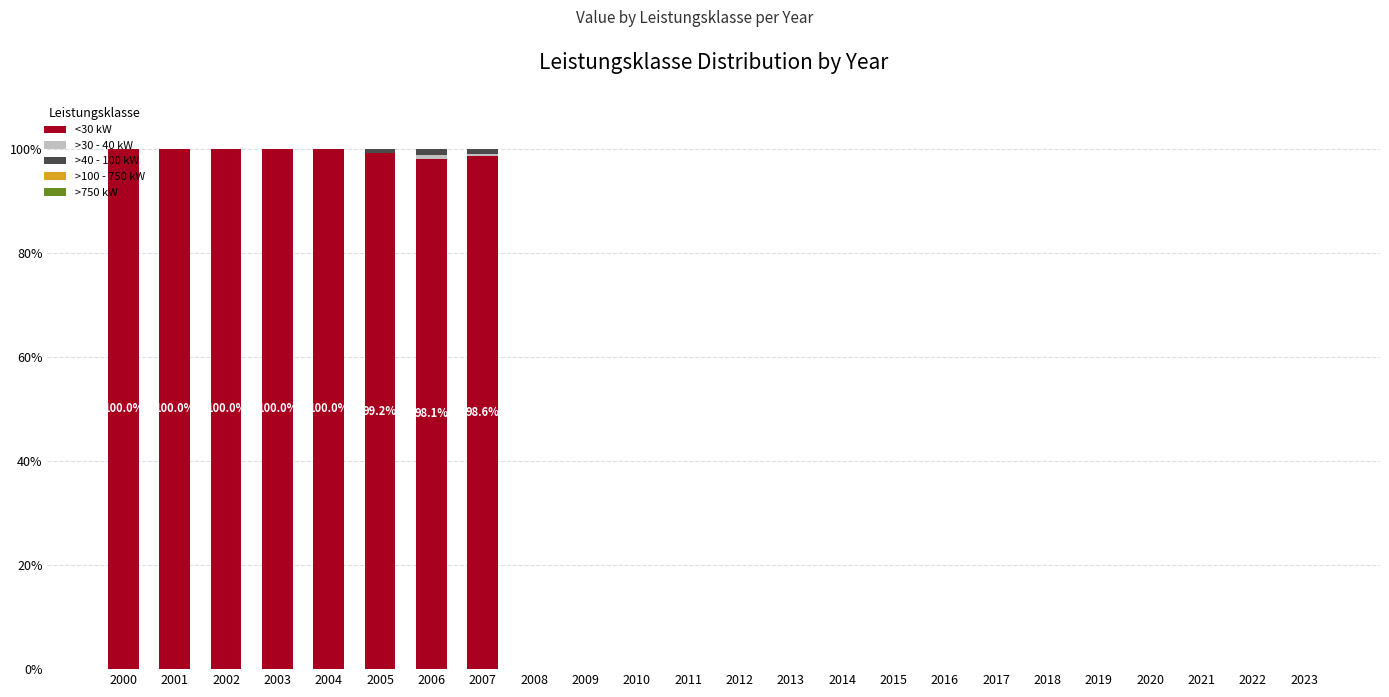

Is it true that <30 kW equals 134.9 at 2004?

False